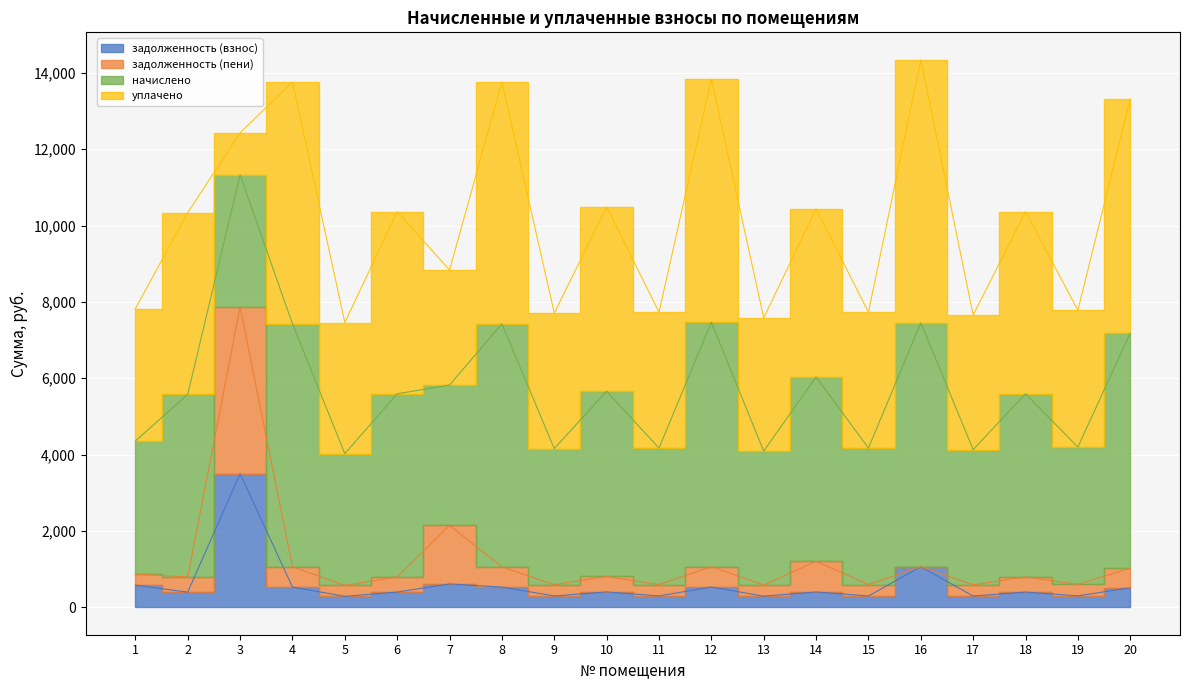

At which label does задолженность (пени) reach its peak?

3